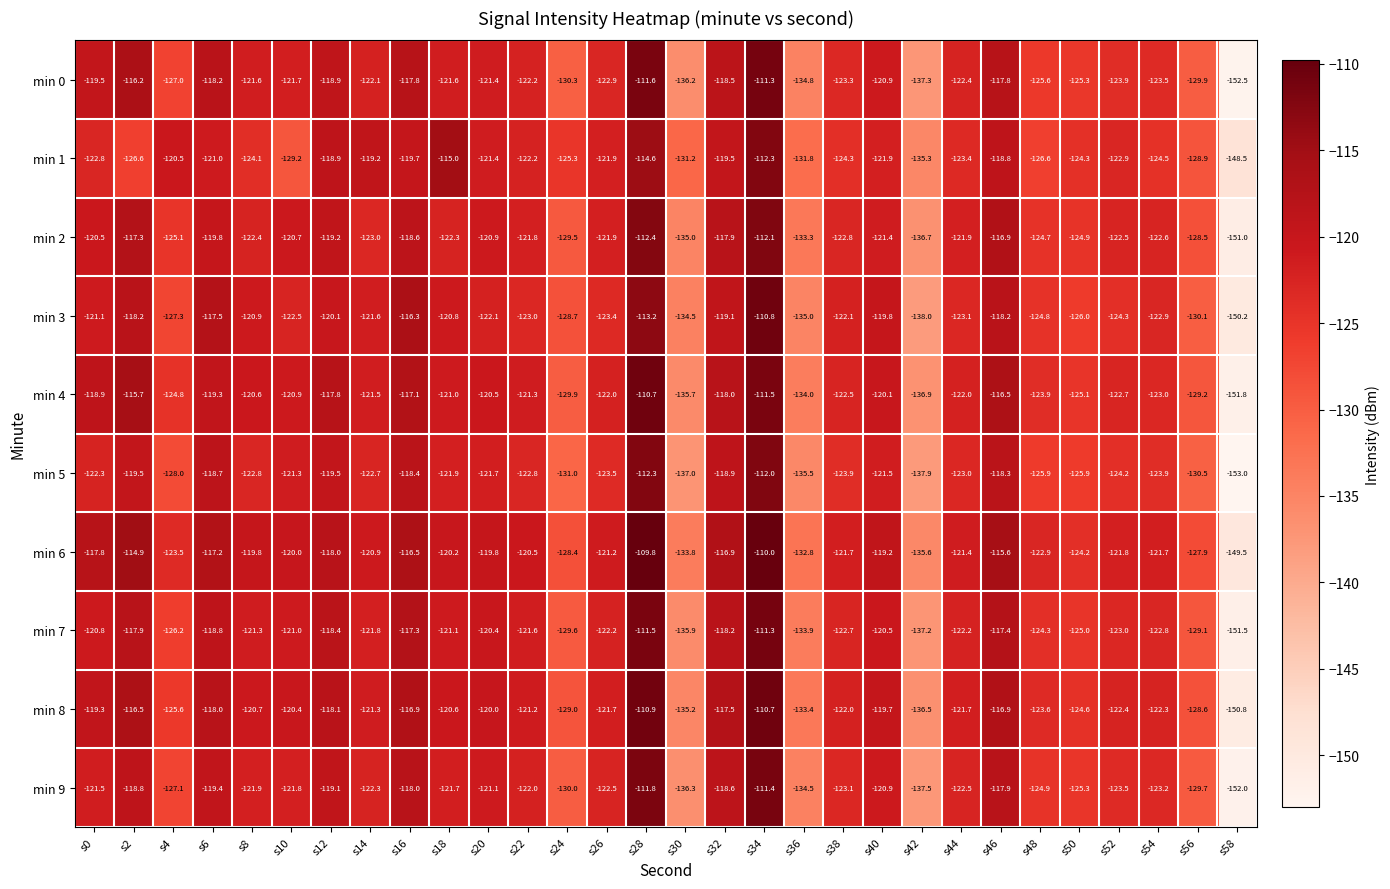

What is the average value of the min 6 series?

-122.1